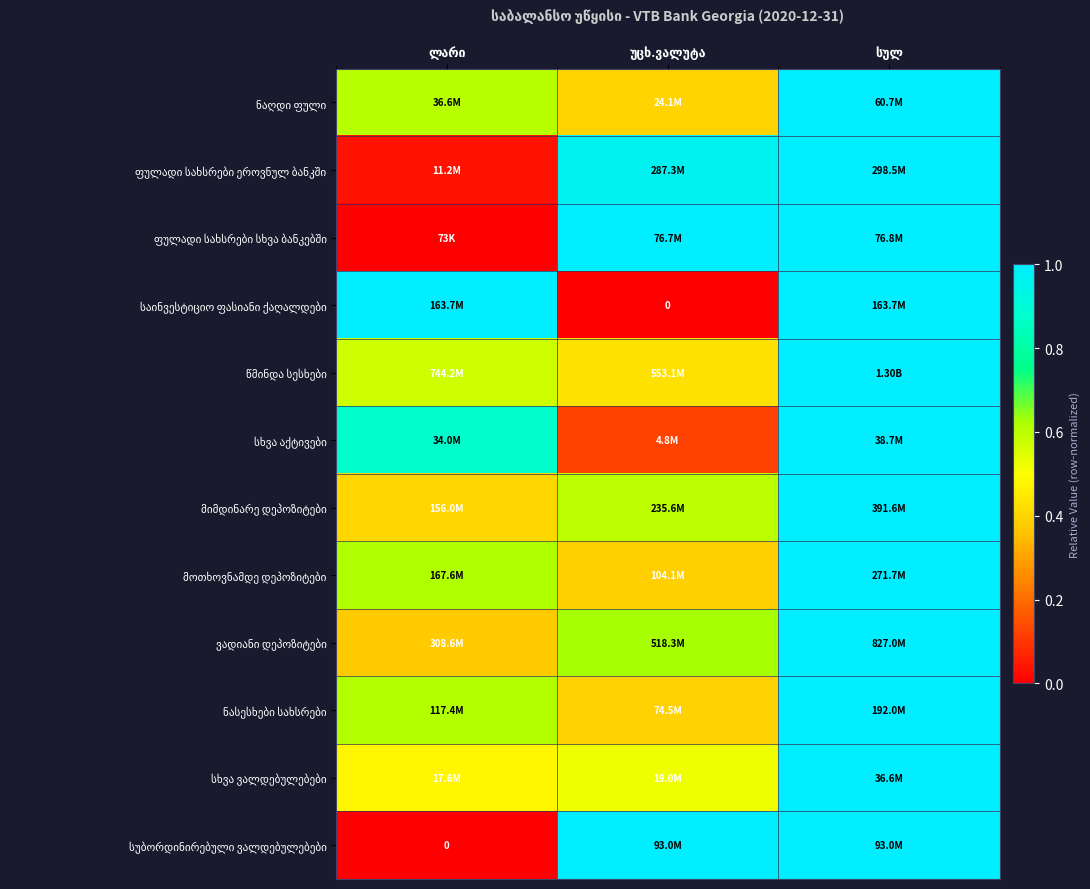

True or false: ფულადი სახსრები სხვა ბანკებში has a value of 1.5 at სულ.

False